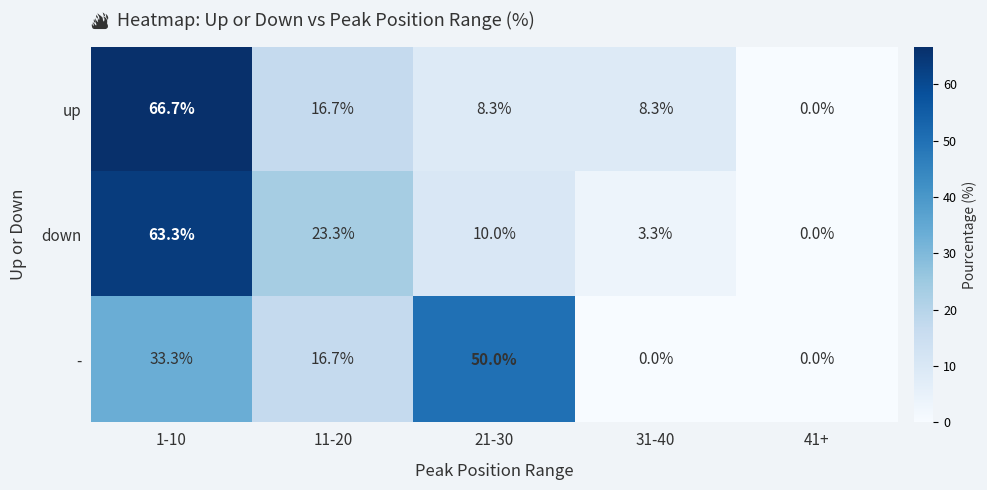

Reading left to right, what are all the values shown in this chart?

up: 1-10=66.7	11-20=16.7	21-30=8.3	31-40=8.3	41+=0.0
down: 1-10=63.3	11-20=23.3	21-30=10.0	31-40=3.3	41+=0.0
-: 1-10=33.3	11-20=16.7	21-30=50.0	31-40=0.0	41+=0.0